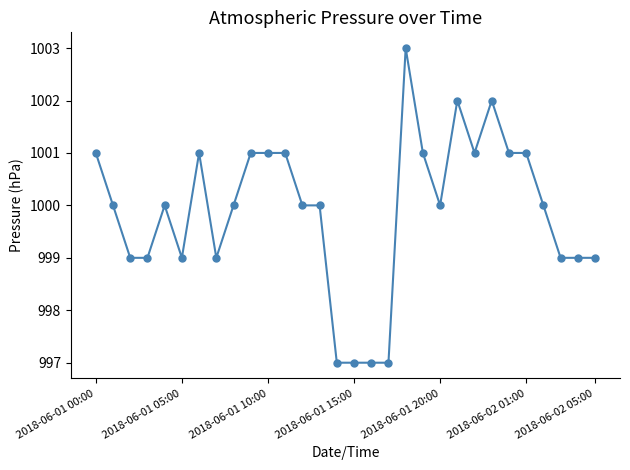

What is the smallest value displayed?

997